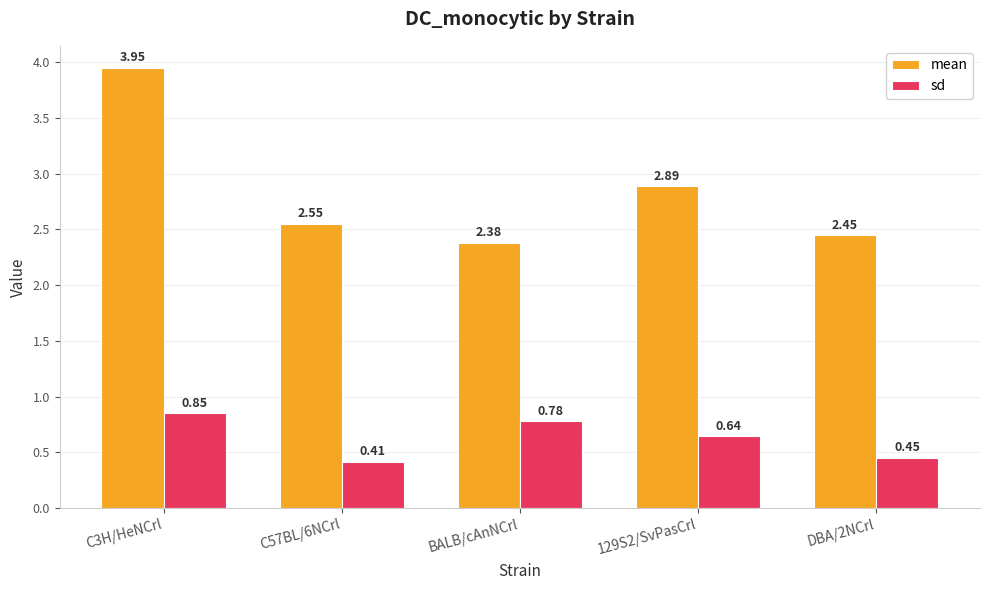

What is the difference between the highest and lowest values at C3H/HeNCrl?

3.1